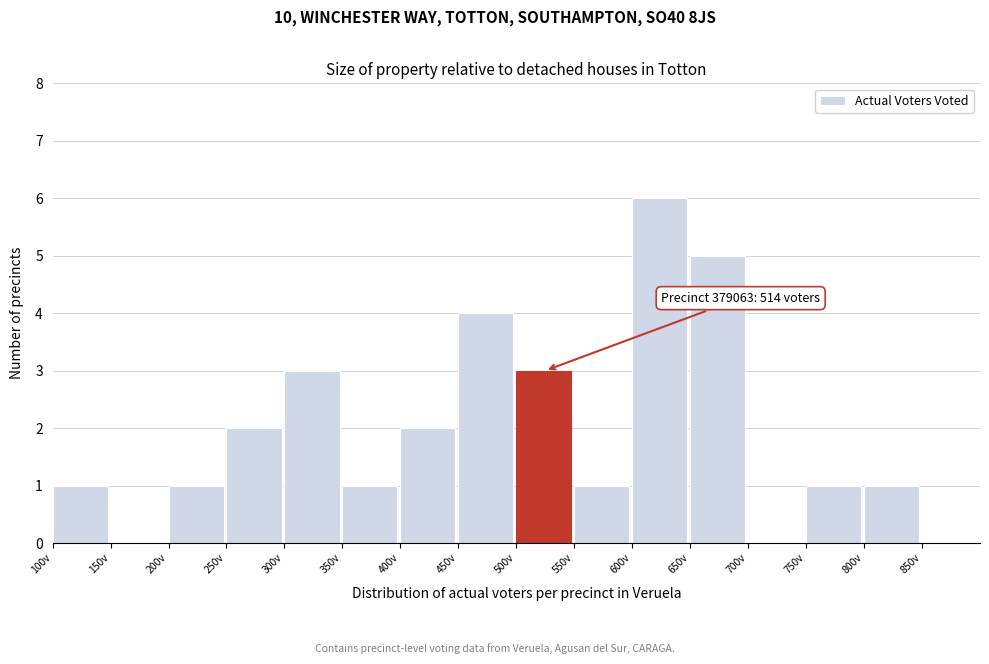

Which range on the x-axis has the tallest bar?

600 to 650